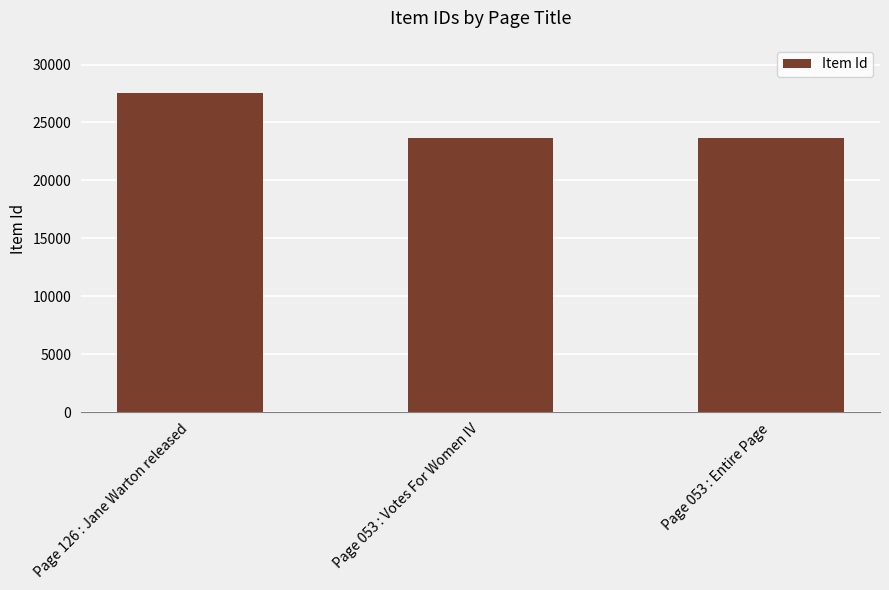

Count the number of categories in the chart.

3